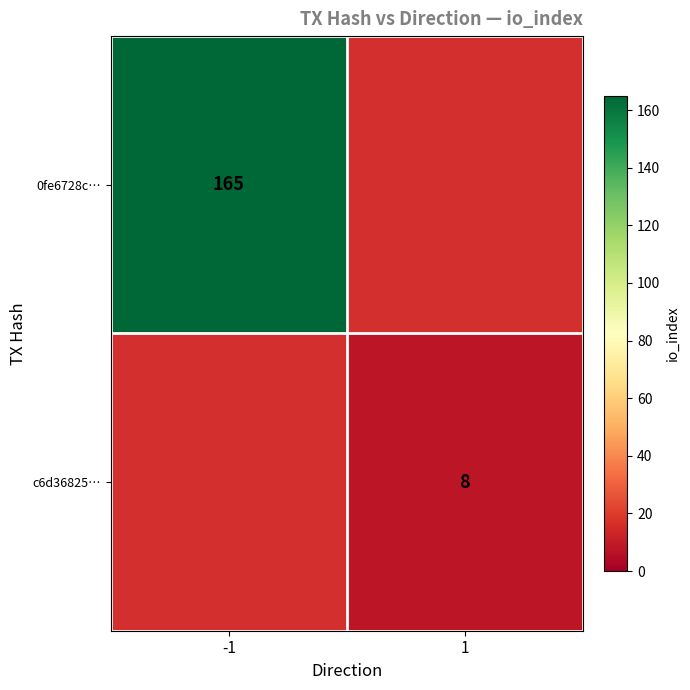

Is it true that c6d36825… equals 5.2 at 1?

False